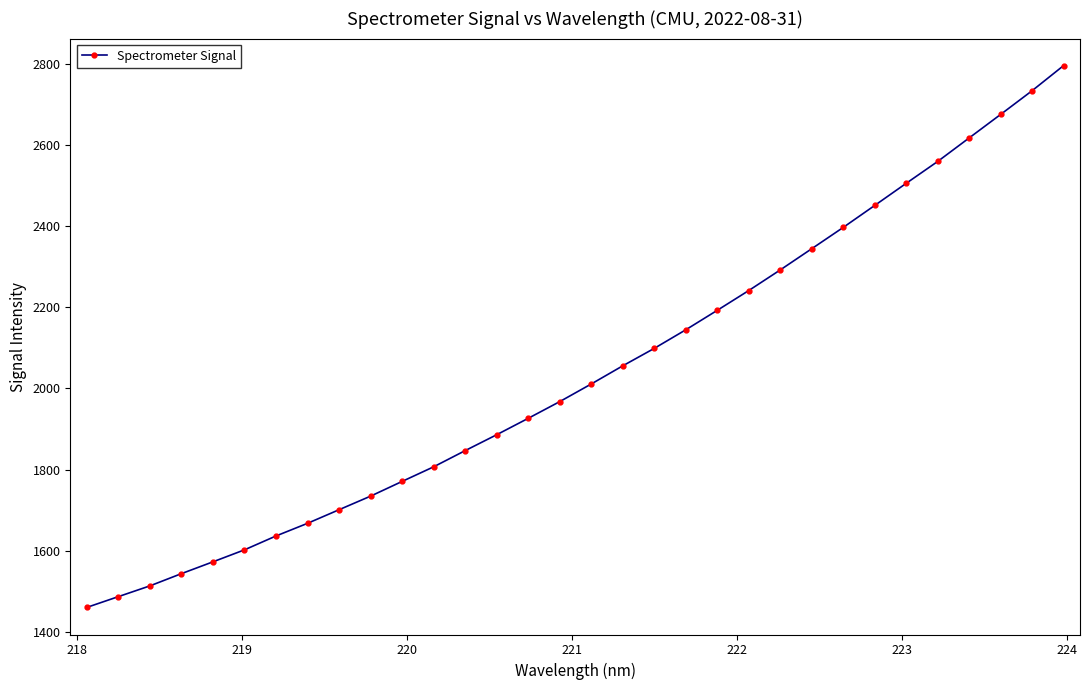

What is the value of the 20th point from the left?

2144.6